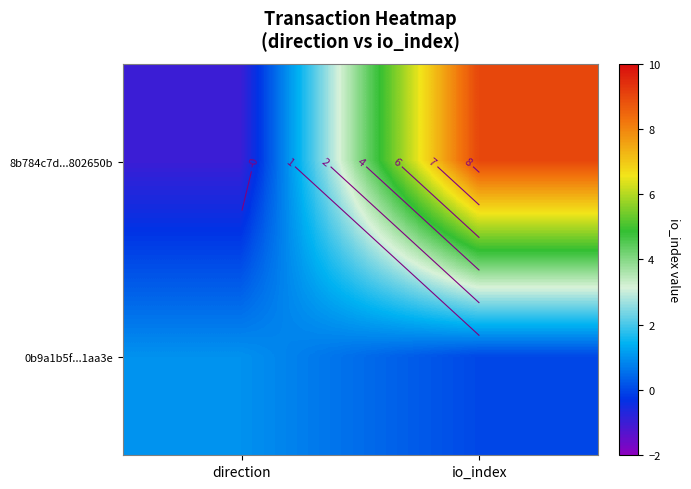

Which category has the highest value across all series?

io_index